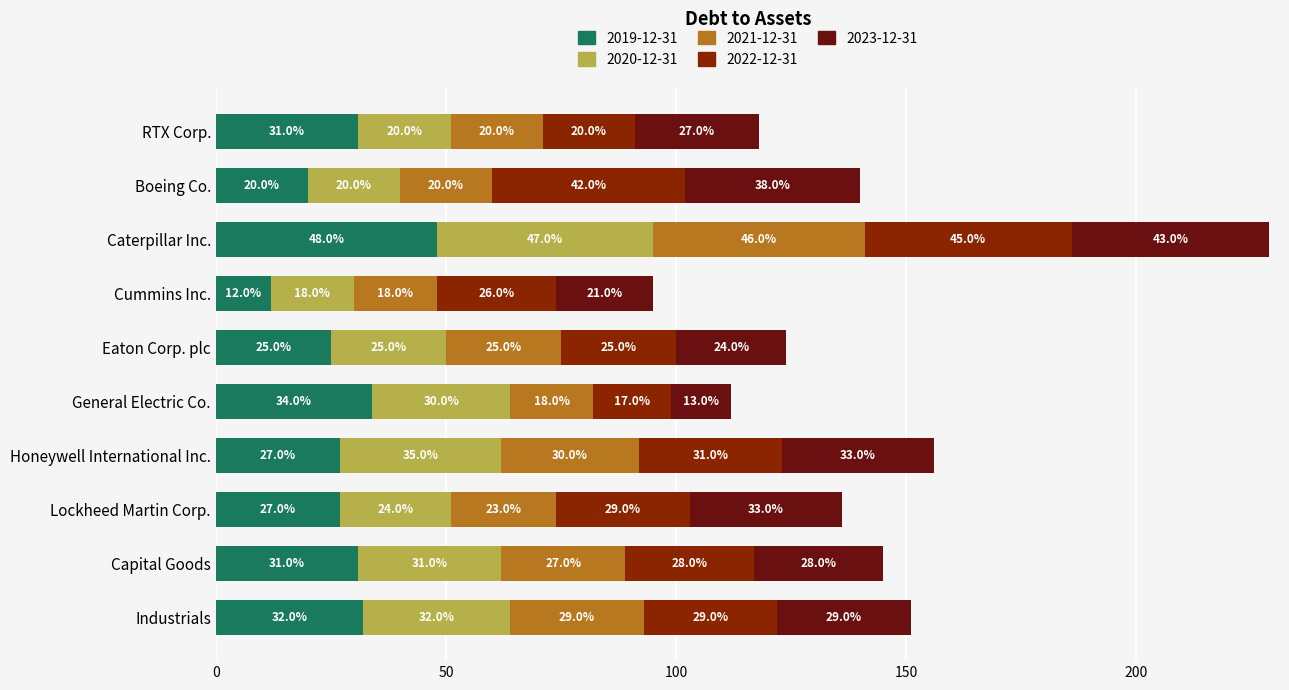

What is the label of the 8th bar from the right?

Caterpillar Inc.